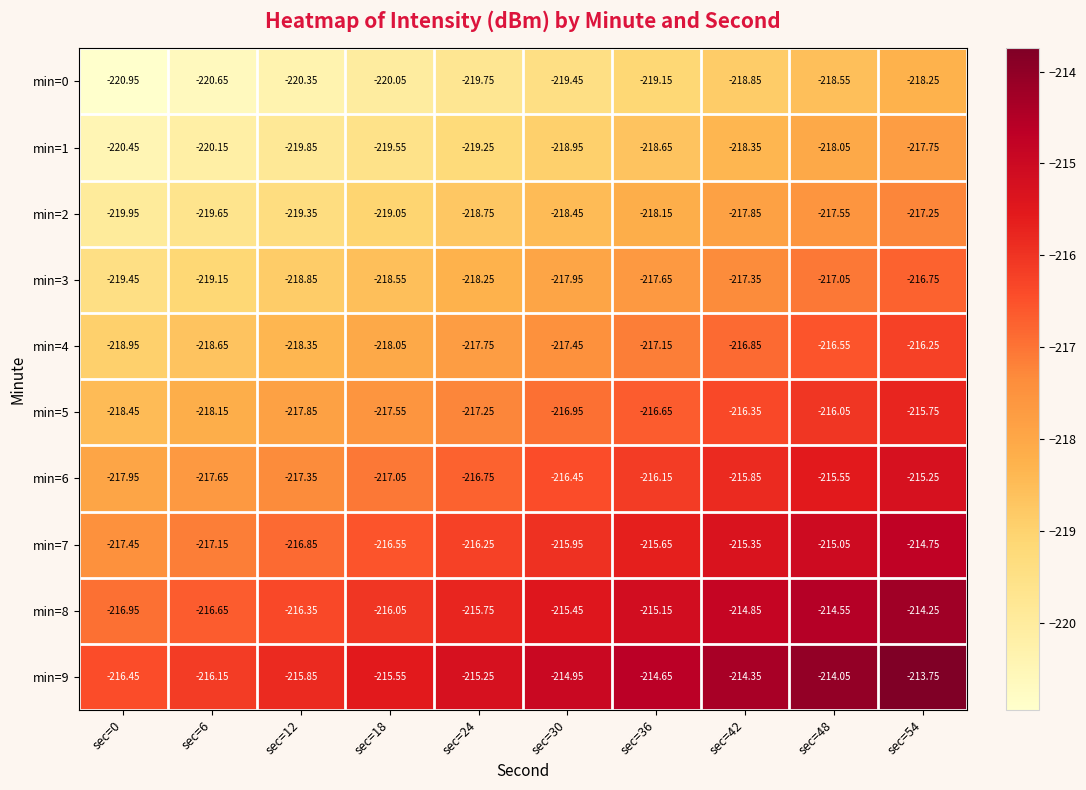

Is the value of min=7 at sec=48 greater than the value of min=2 at sec=12?

Yes